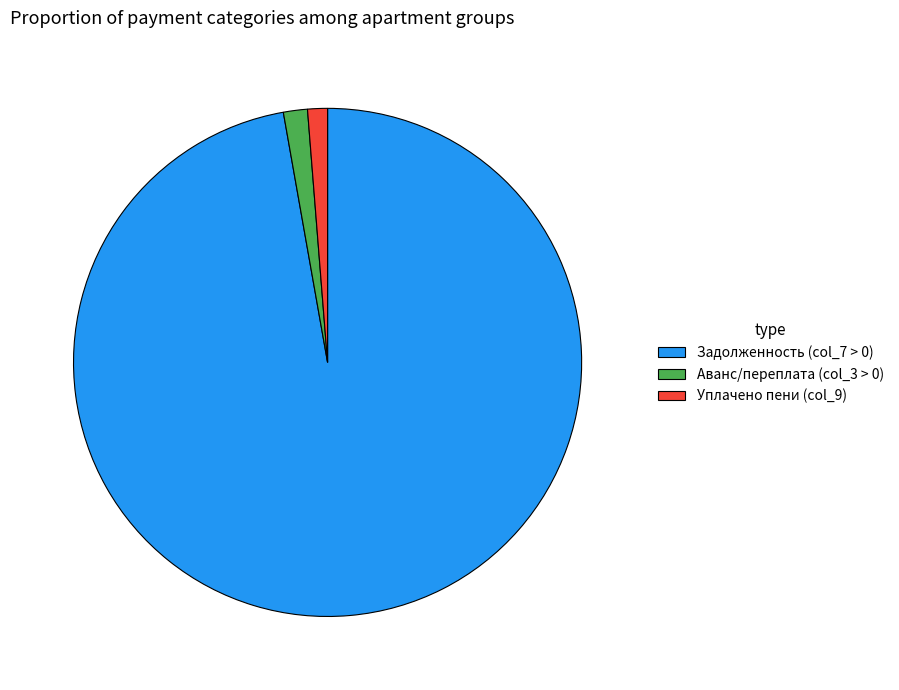

Is it true that Аванс/переплата (col_3 > 0) is 13% of the pie?

False